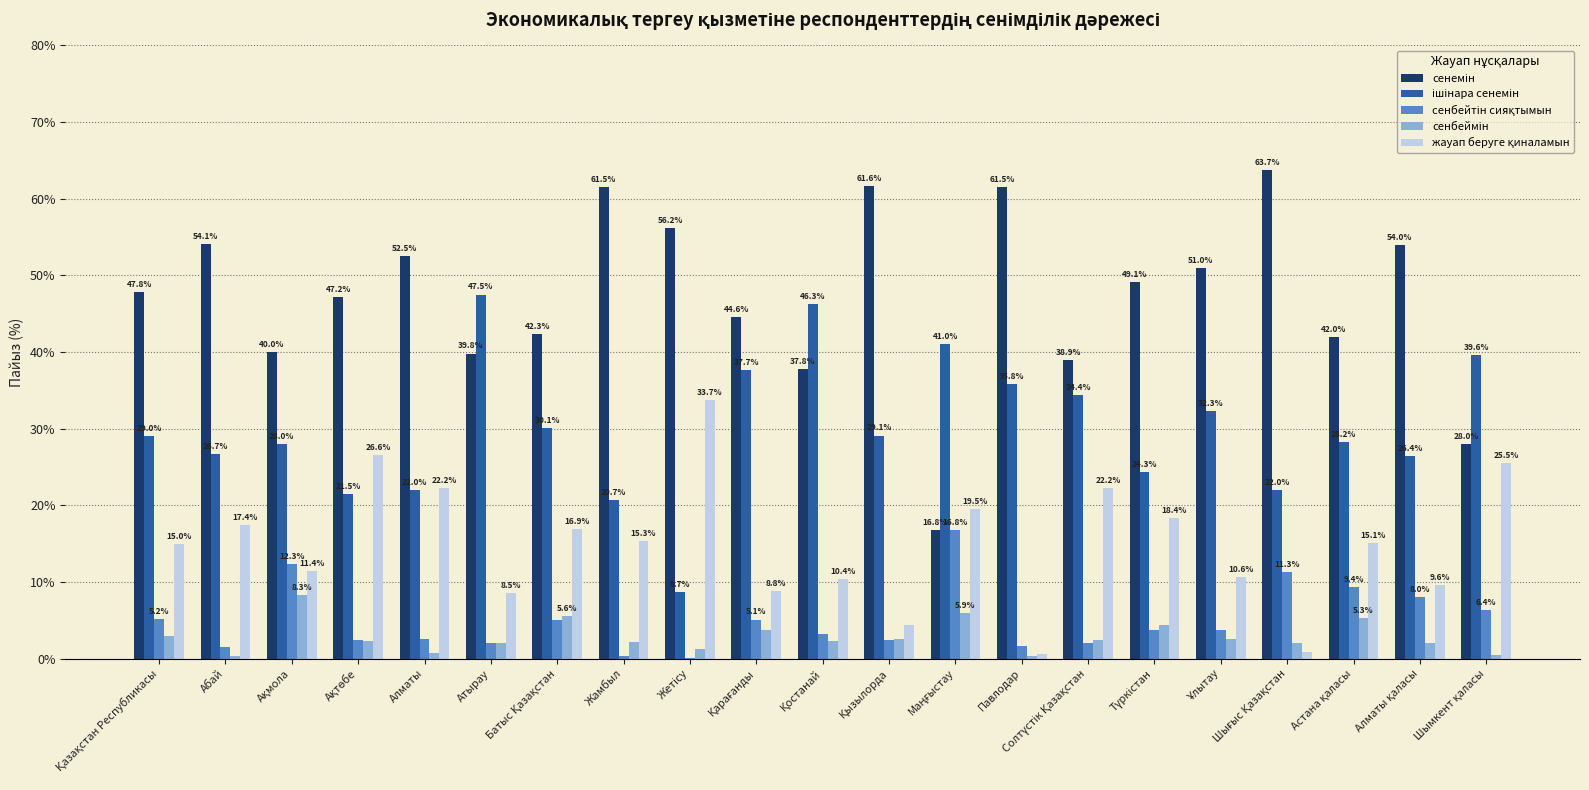

Count the number of categories in the chart.

21